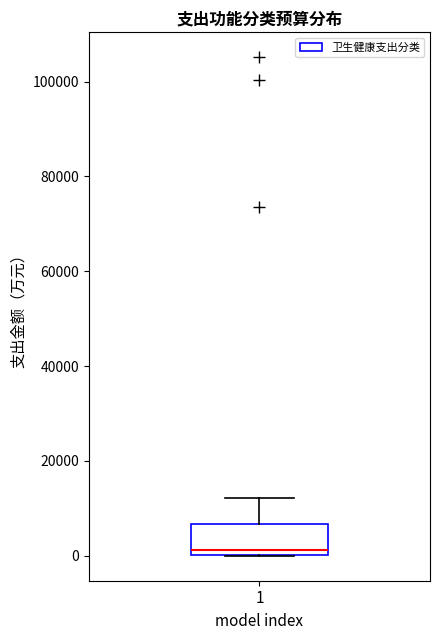

Where is the lower edge of the box at x = 1 on the y-axis? The values are not printed on the chart, so give them approximately, as read against the axis.

0